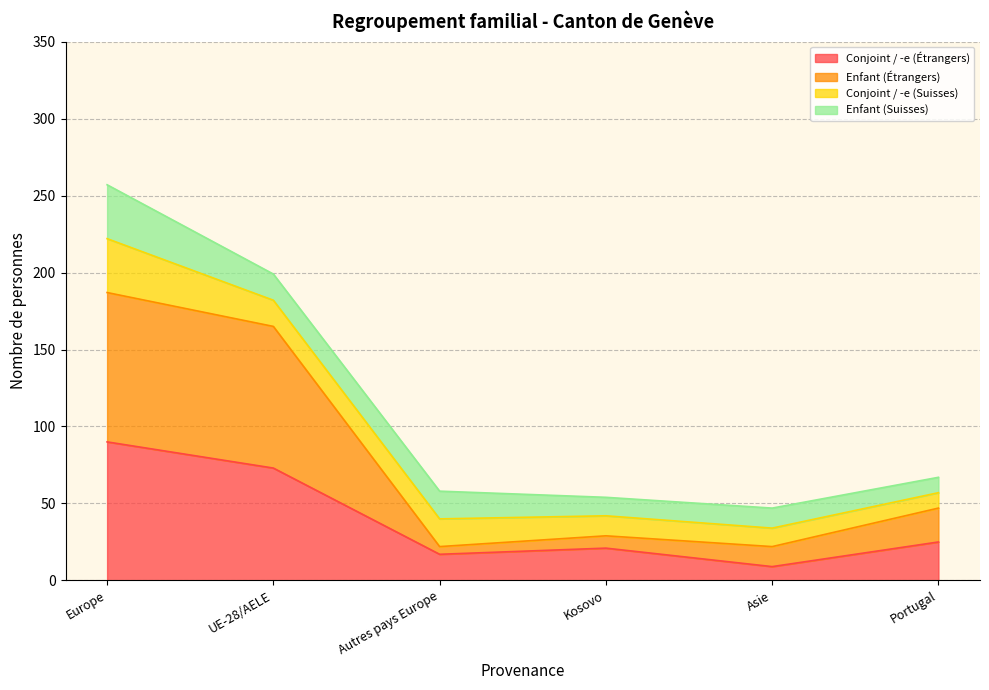

What are all the series names shown in the legend?

Conjoint / -e (Étrangers), Enfant (Étrangers), Conjoint / -e (Suisses), Enfant (Suisses)